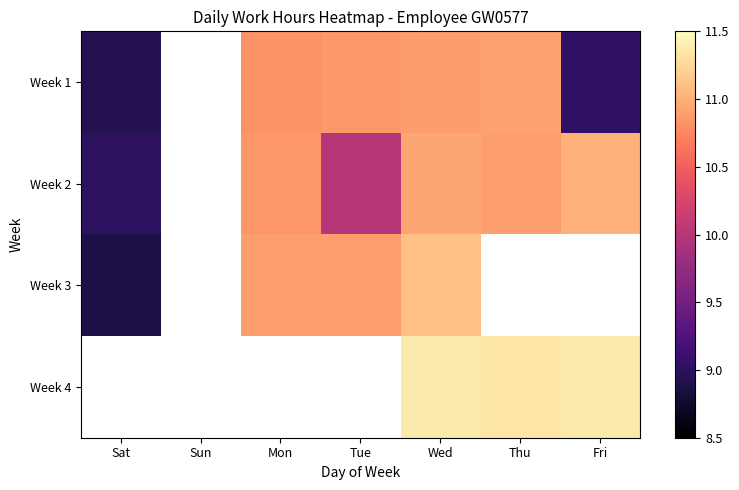

What value does the Week 3 series have at Tue?

10.9